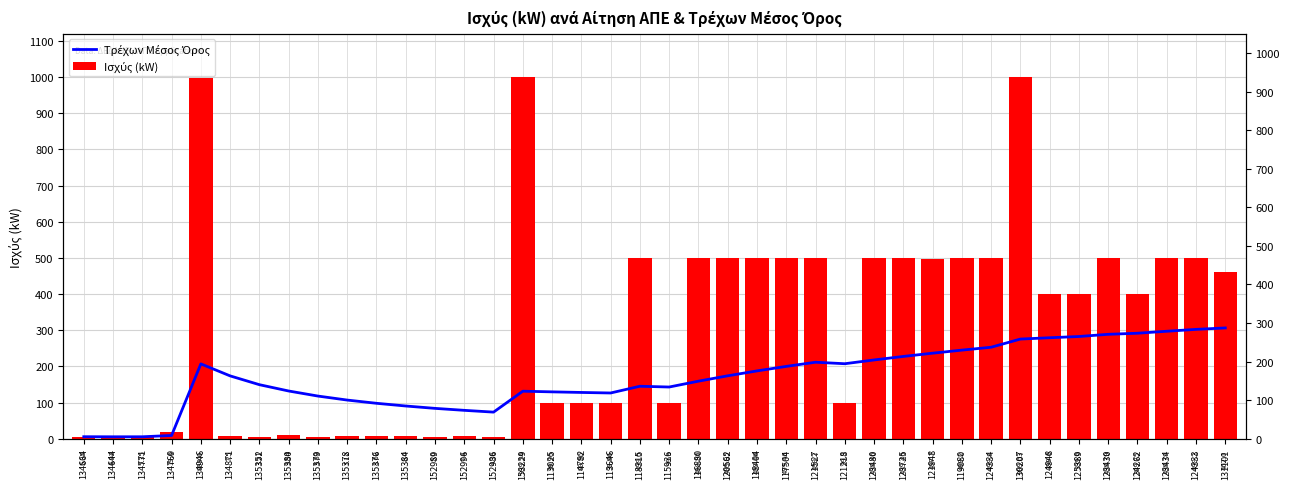

Which category has the highest value across all series?

130207